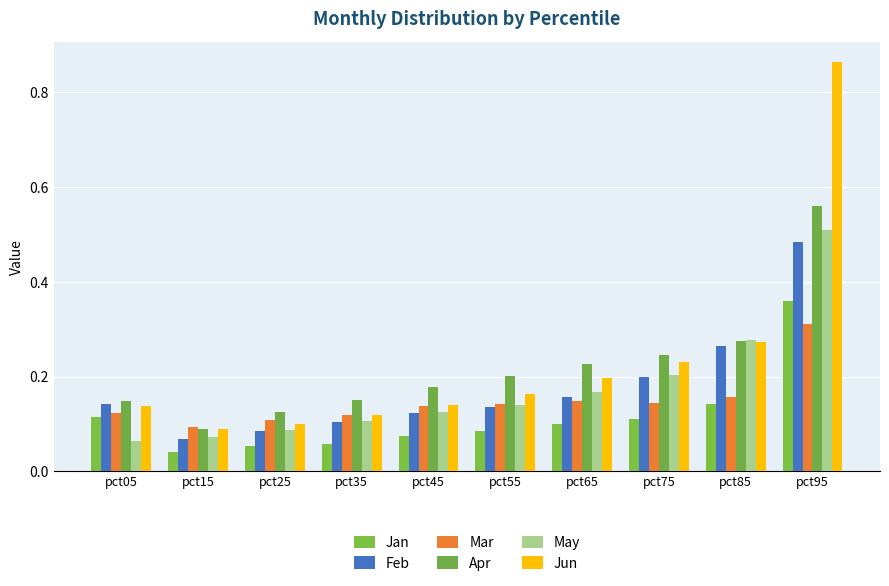

True or false: Feb has a value of 0.1 at pct25.

True